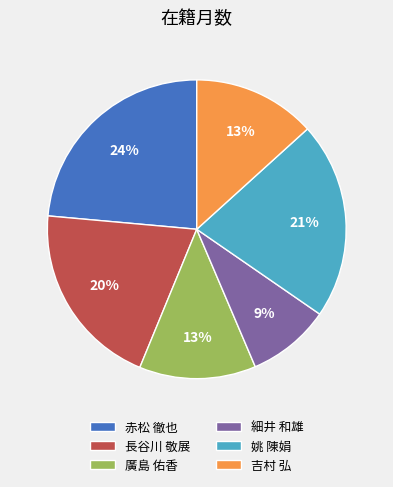

Is there any slice that represents more than half of the pie?

No